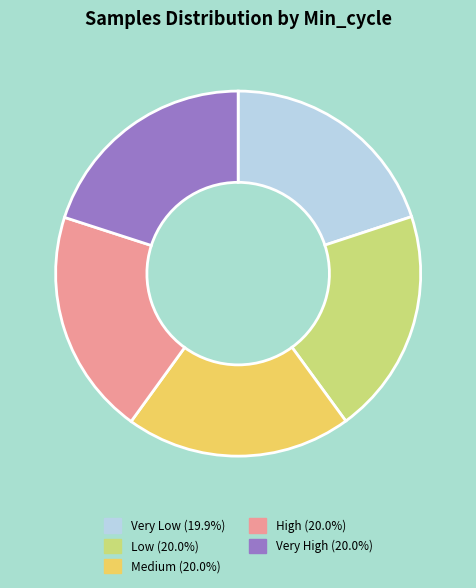

Is there a majority slice in this chart?

No